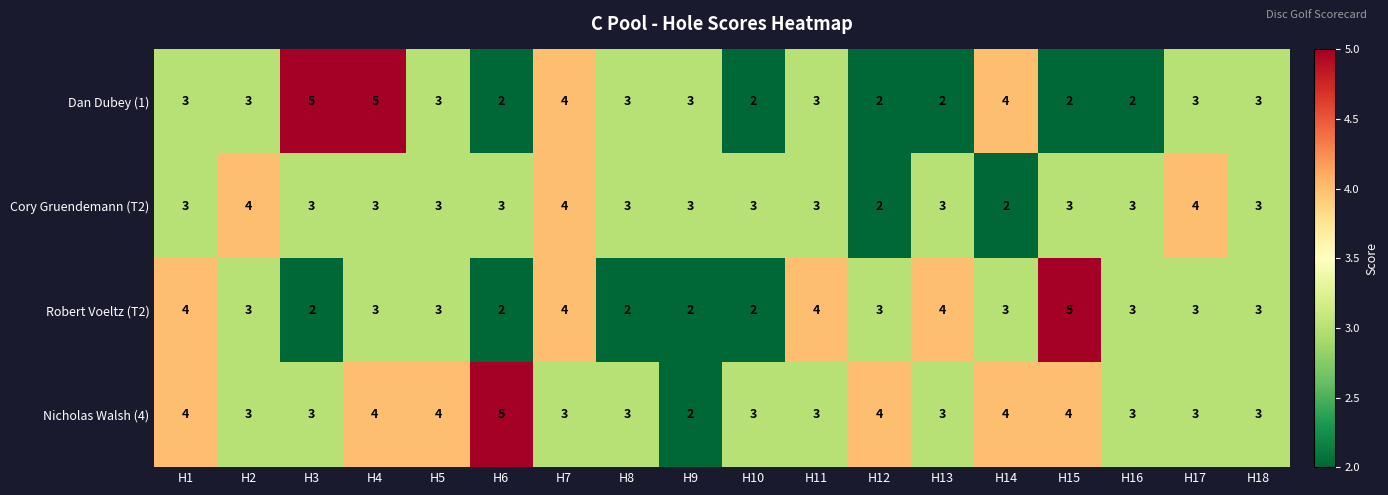

What is the maximum value shown in the chart?

5